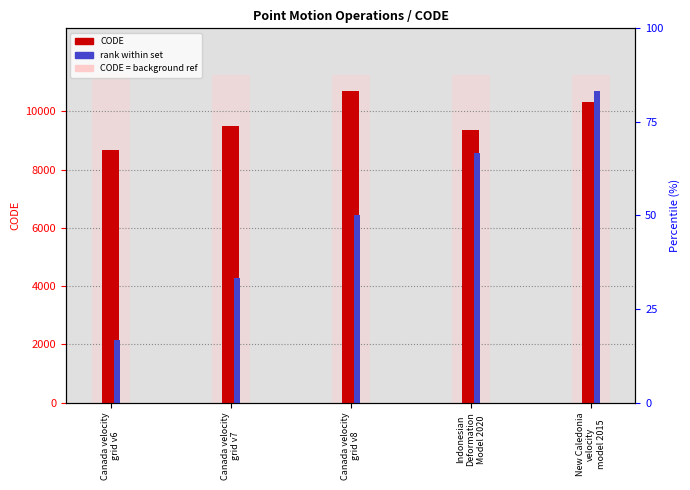

What is the approximate value of CODE (numeric) at Indonesian
Deformation
Model 2020?

9375.0